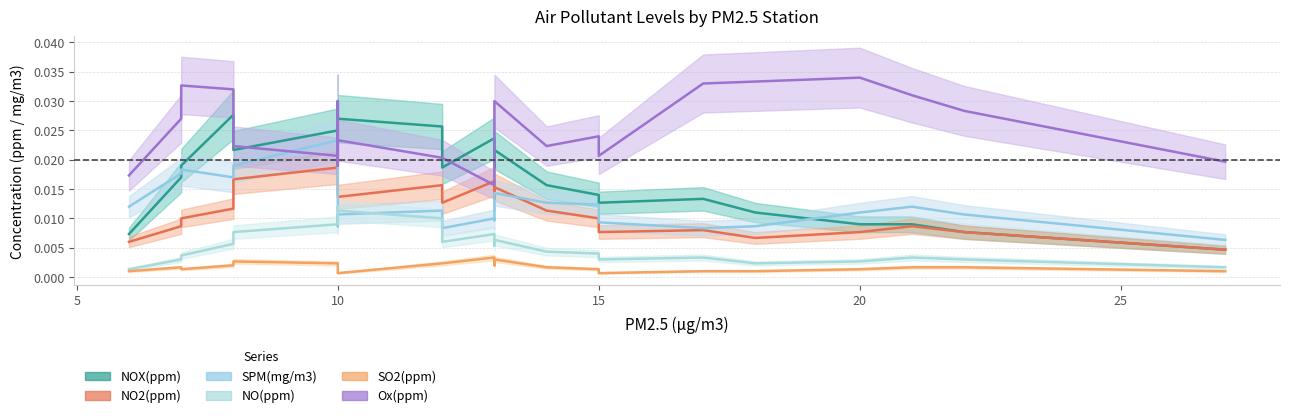

How many distinct data groups are displayed?

6